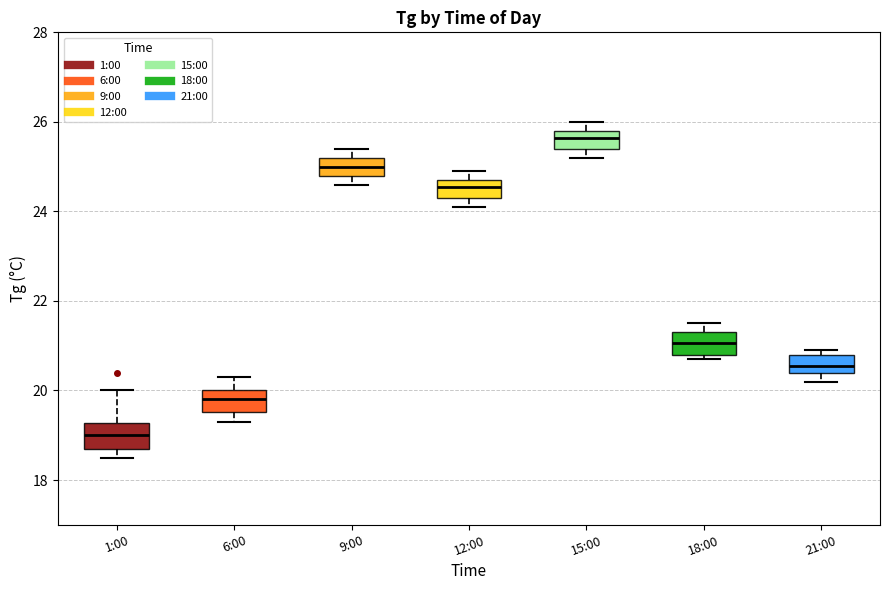

Which box's median line is the highest?

15:00